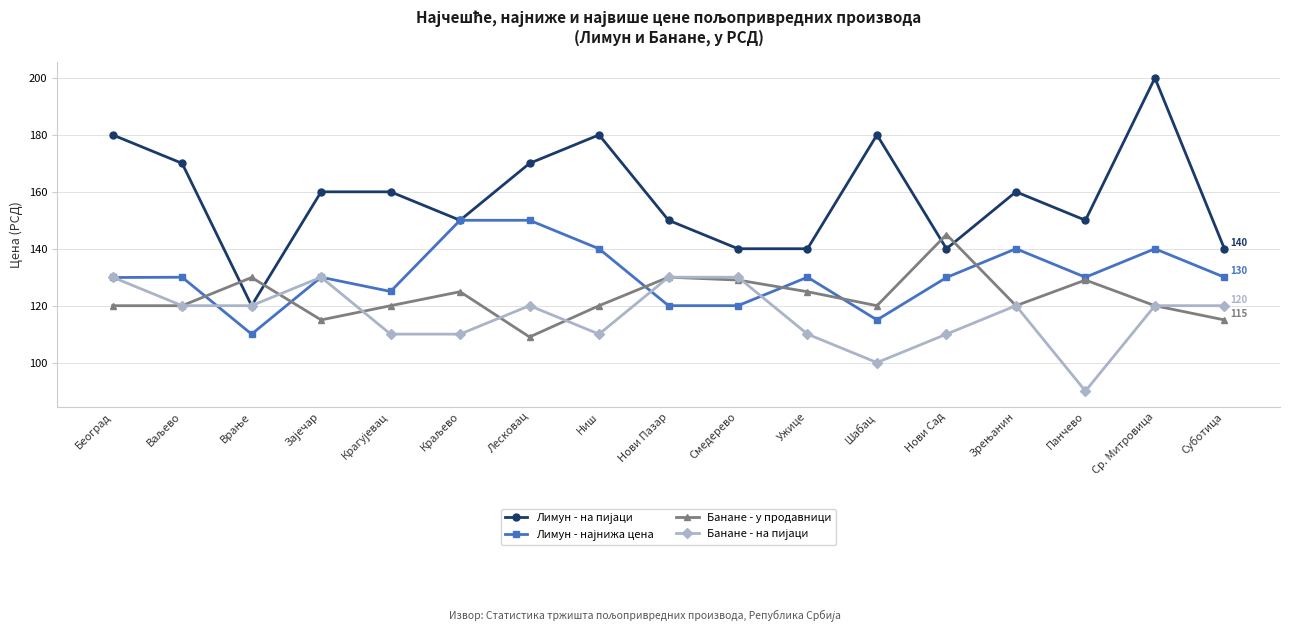

What is the greatest value displayed?

200.0